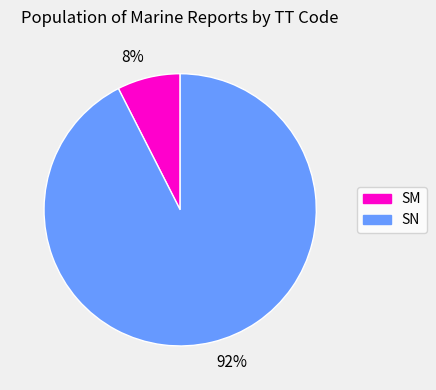

Does any single category account for the majority?

Yes